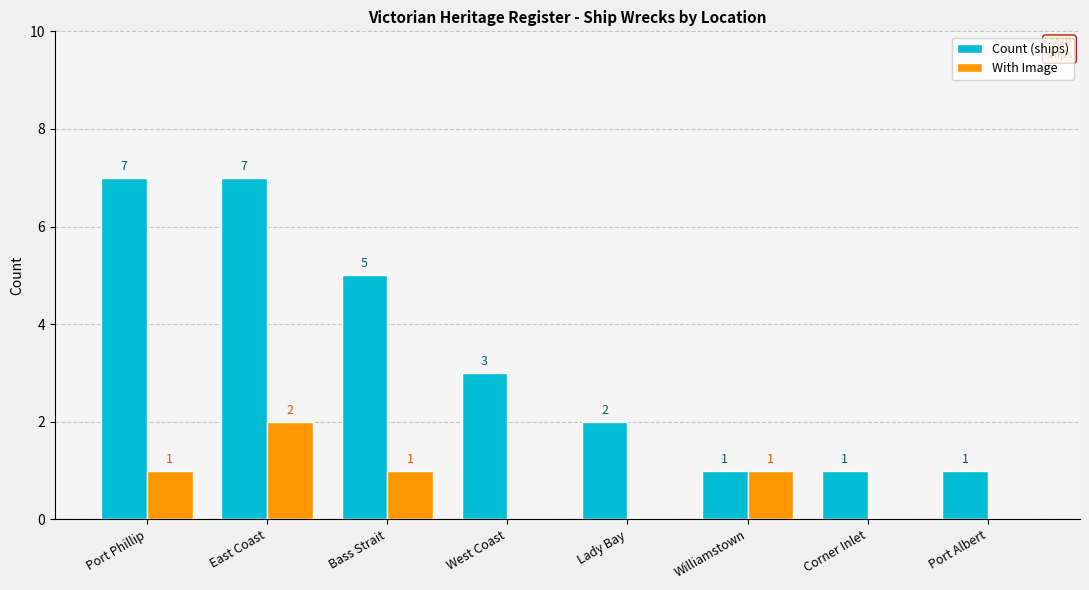

What is the spread (max minus min) of values at Port Phillip?

6